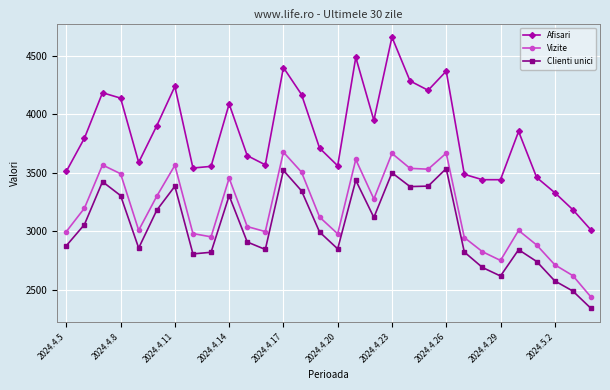

Which series has the widest spread of values?

Afisari